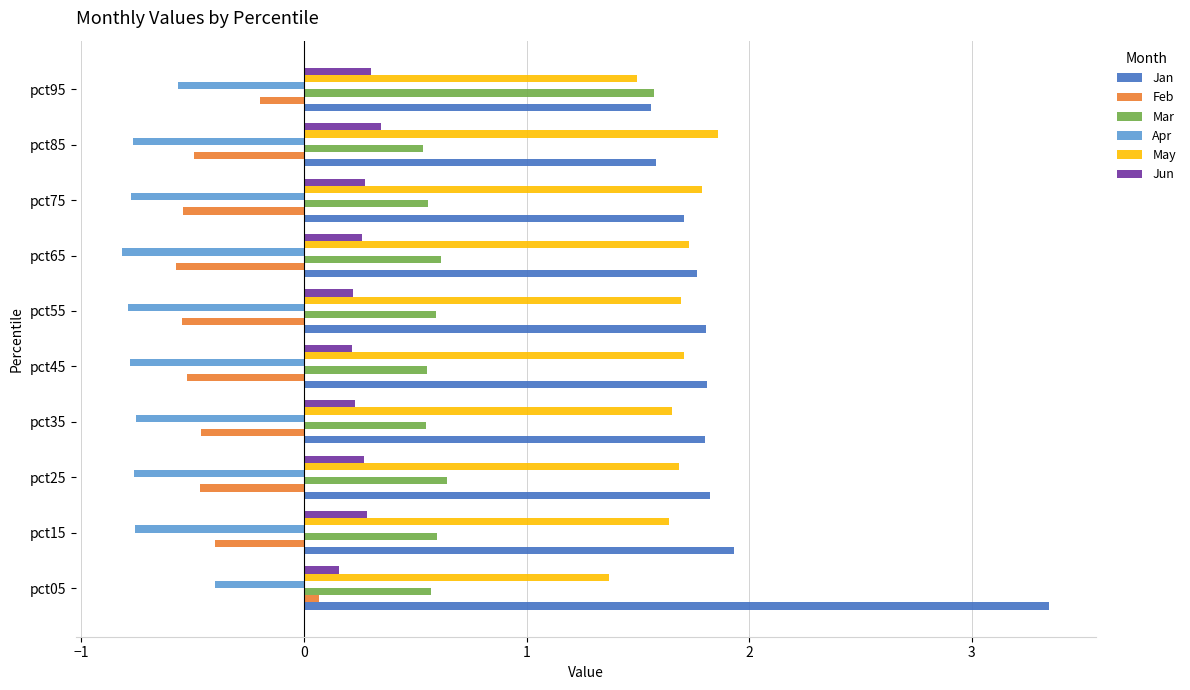

Which category has the lowest value in the May series?

pct05